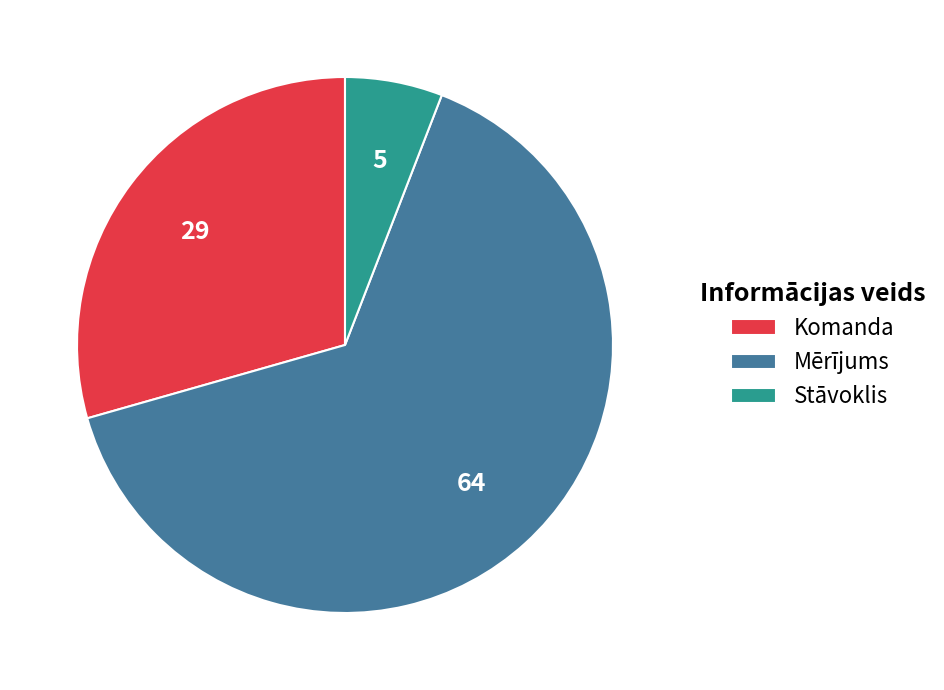

Which category accounts for the majority?

Mērījums